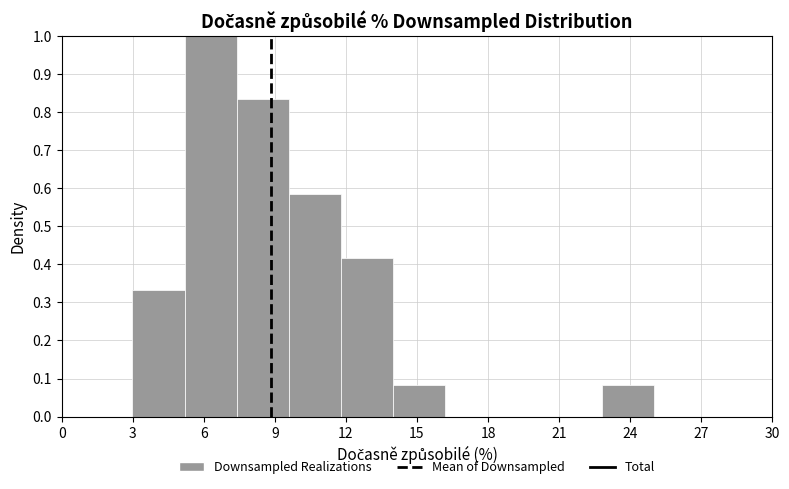

Over which range of the x-axis is the bar tallest?

5.0 to 7.5